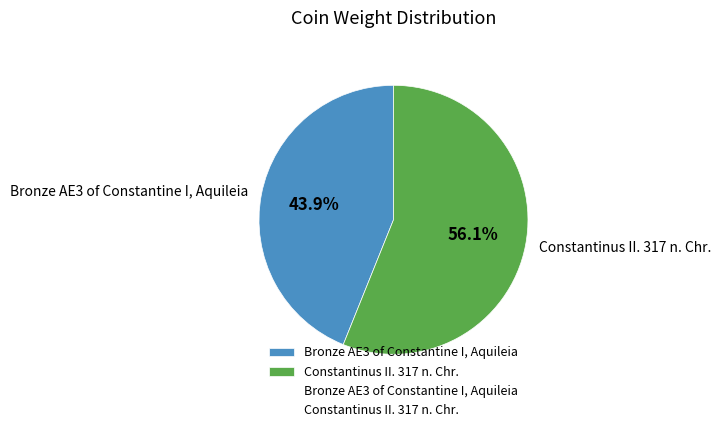

To the nearest percent, what is the combined percentage of Bronze AE3 of Constantine I, Aquileia and Constantinus II. 317 n. Chr.?

100%